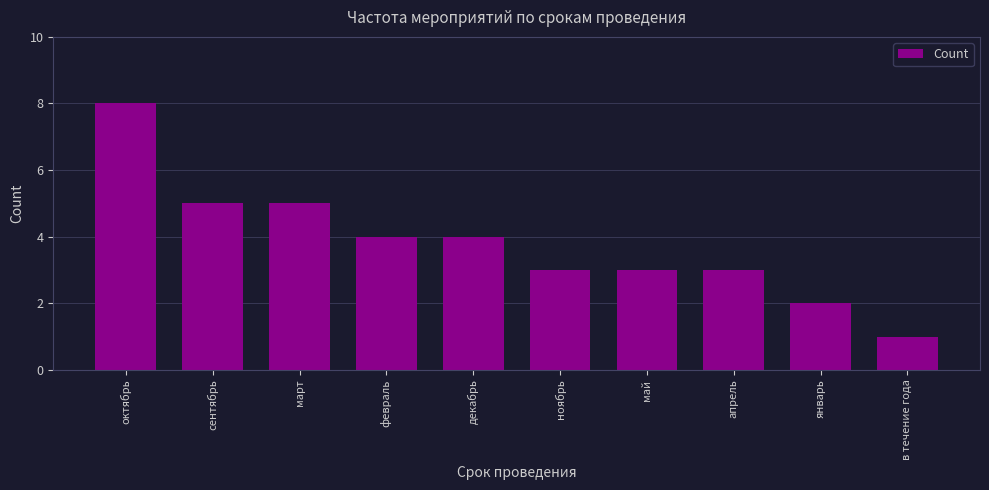

What is the sum of the values at февраль and май?

7